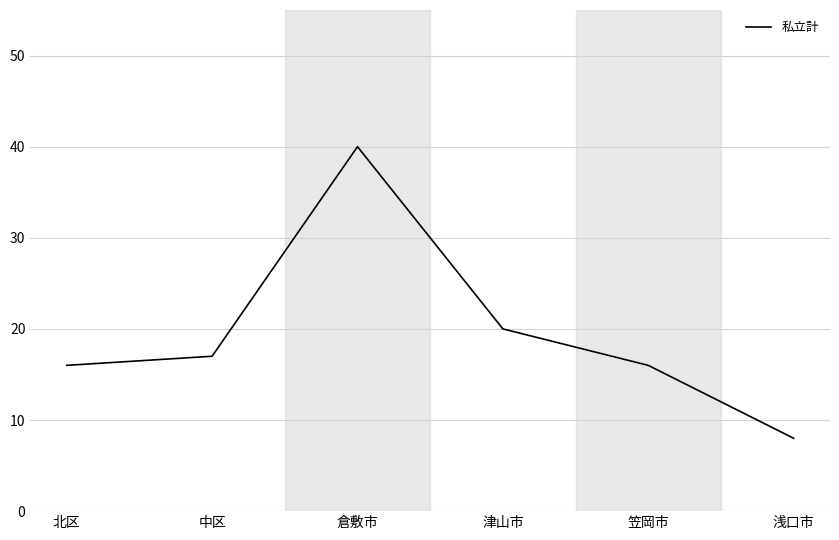

The chart shows a value of 5 at 津山市. True or false?

False